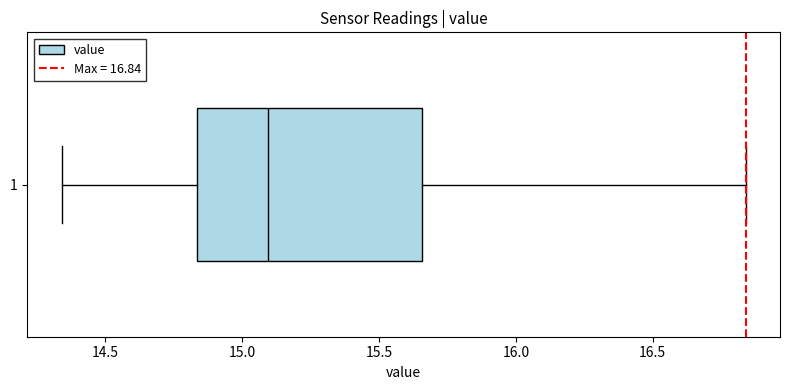

Read this box plot against the x-axis: the position of the median line, the range covered by the box, and the ends of both whiskers. The values are not printed on the chart, so give them approximately, as read against the axis.

median 15.10, box 14.85 to 15.65, whiskers 14.35 to 16.85